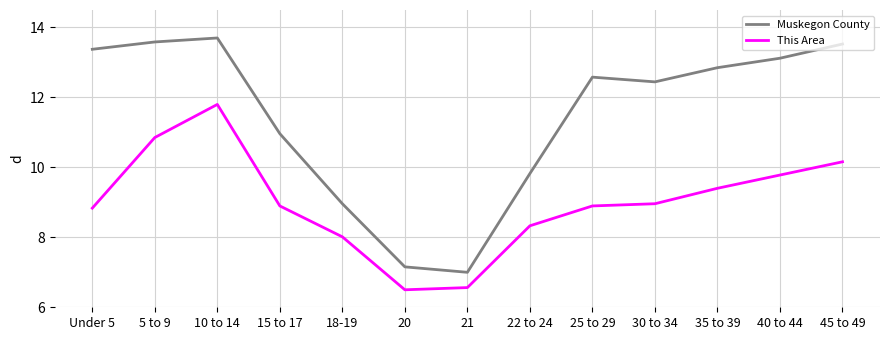

What position from the left is 22 to 24?

8